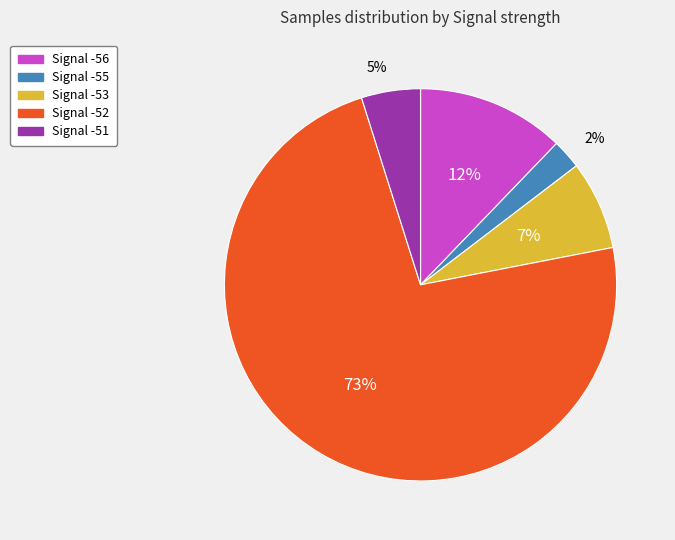

What is the smallest slice in the pie chart?

Signal -55